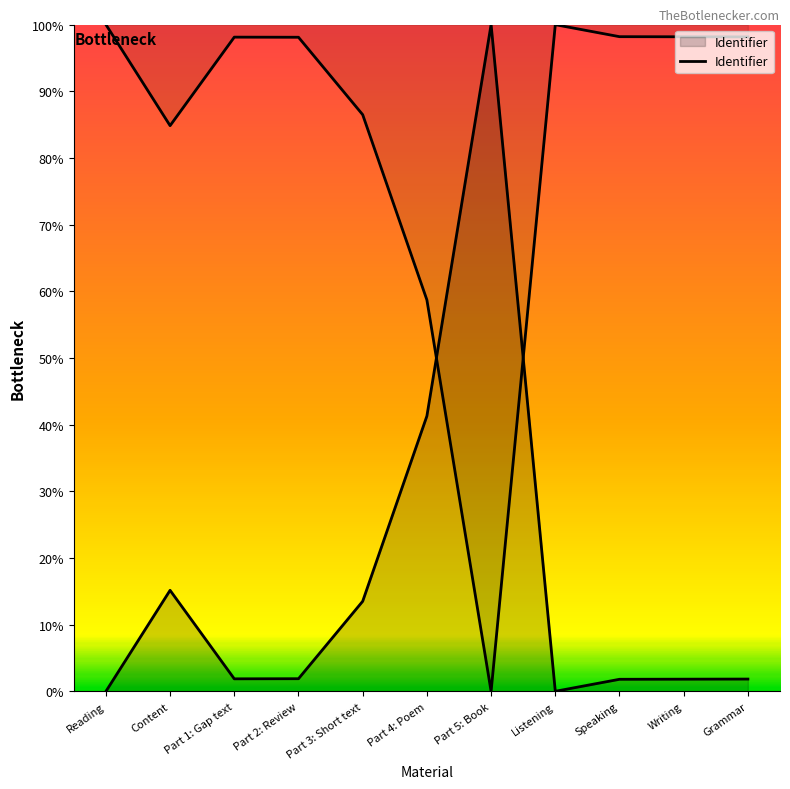

The chart shows a value of 86.5 at Part 3: Short text. True or false?

True